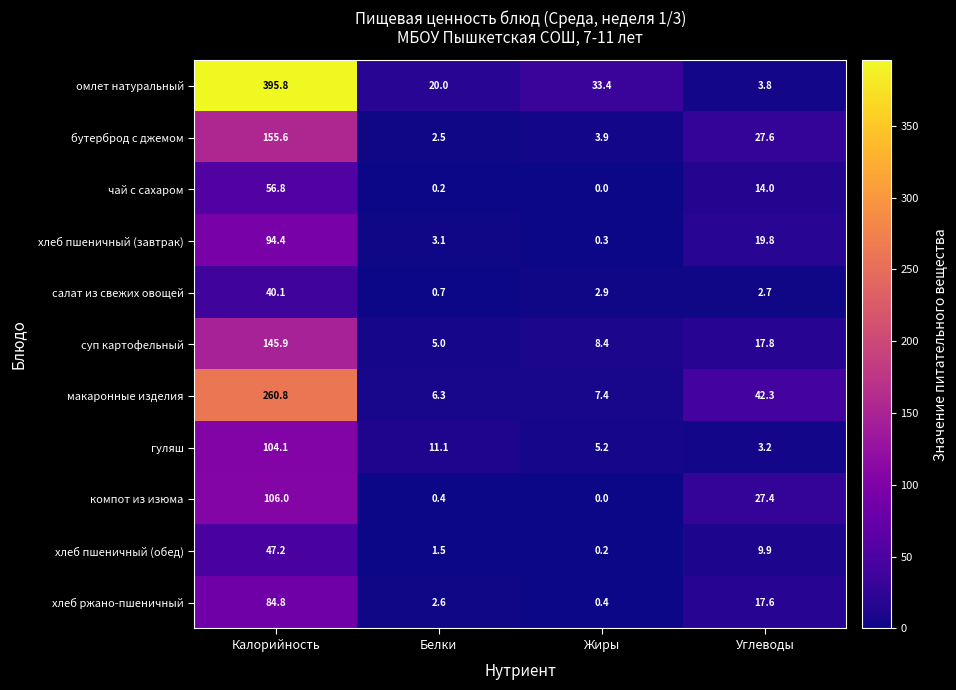

Which series has the largest total across all categories?

омлет натуральный